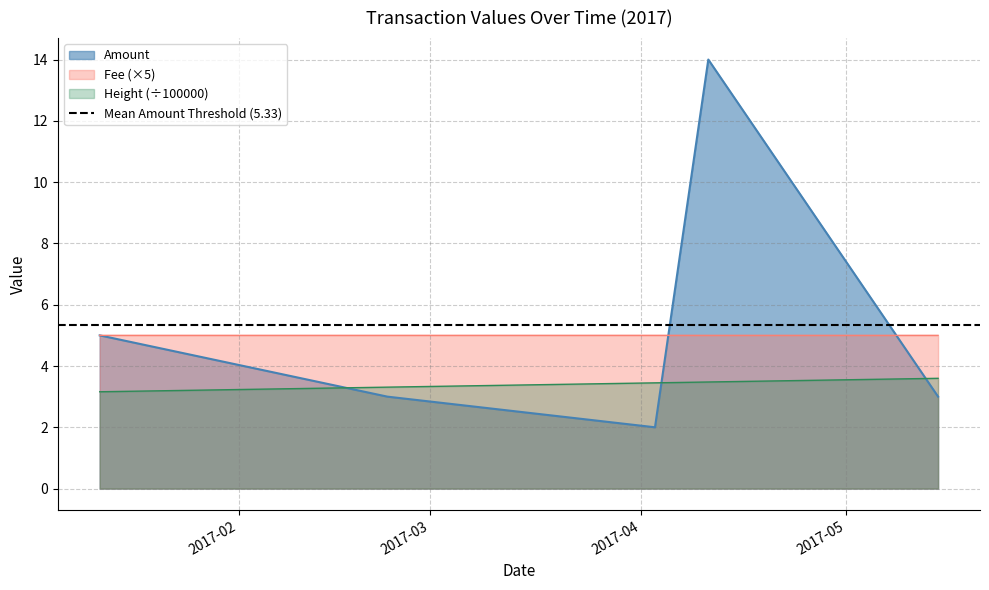

What is the difference between the second highest and second lowest values in the Amount series?

2.0